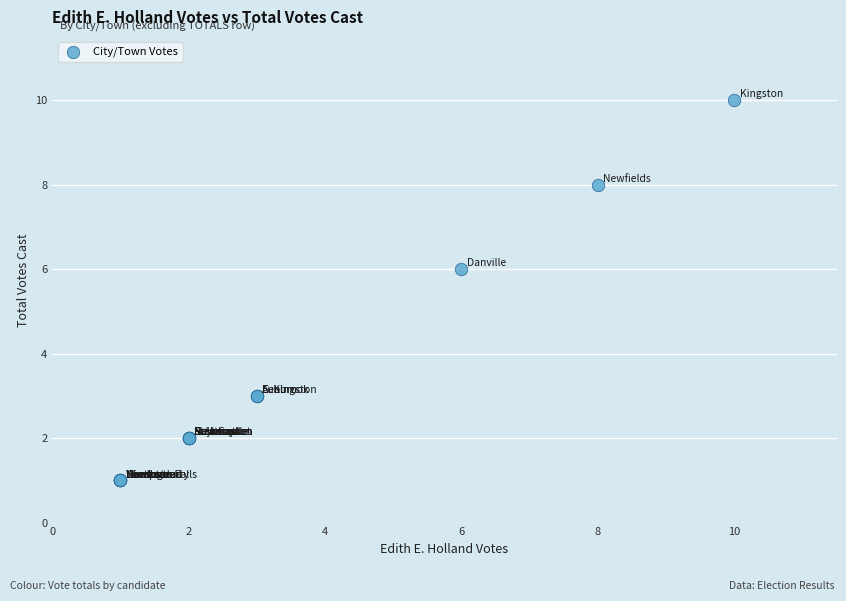

What Y value in the scatter plot is closest to 5?

6